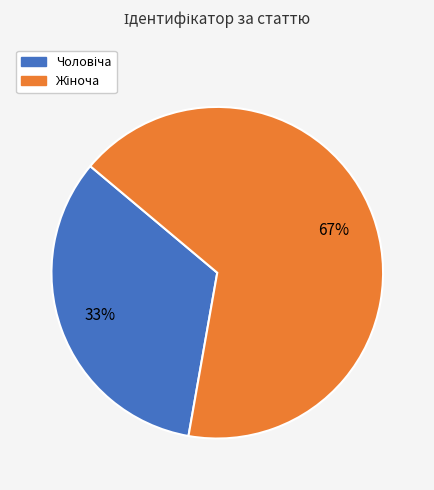

To the nearest percent, what is the average slice percentage?

50%